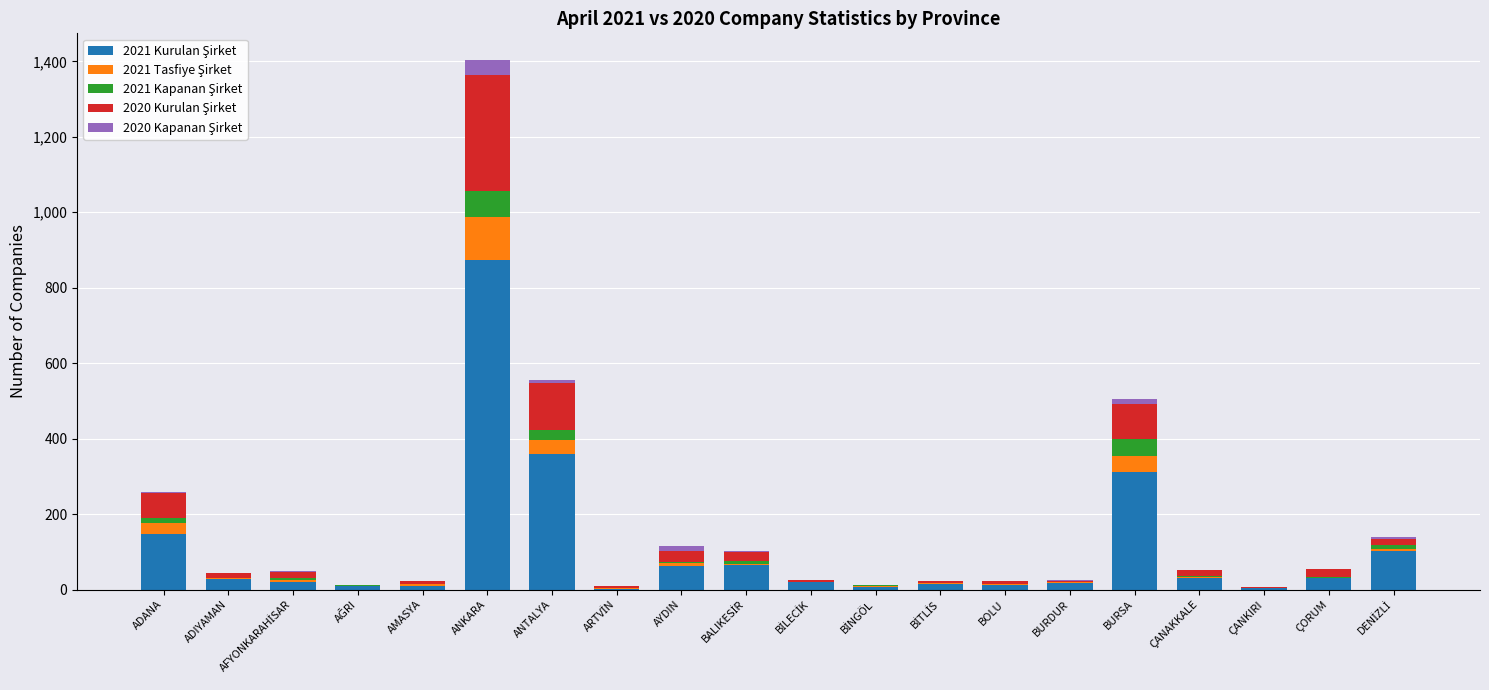

At which category is the sum across all series the highest?

ANKARA